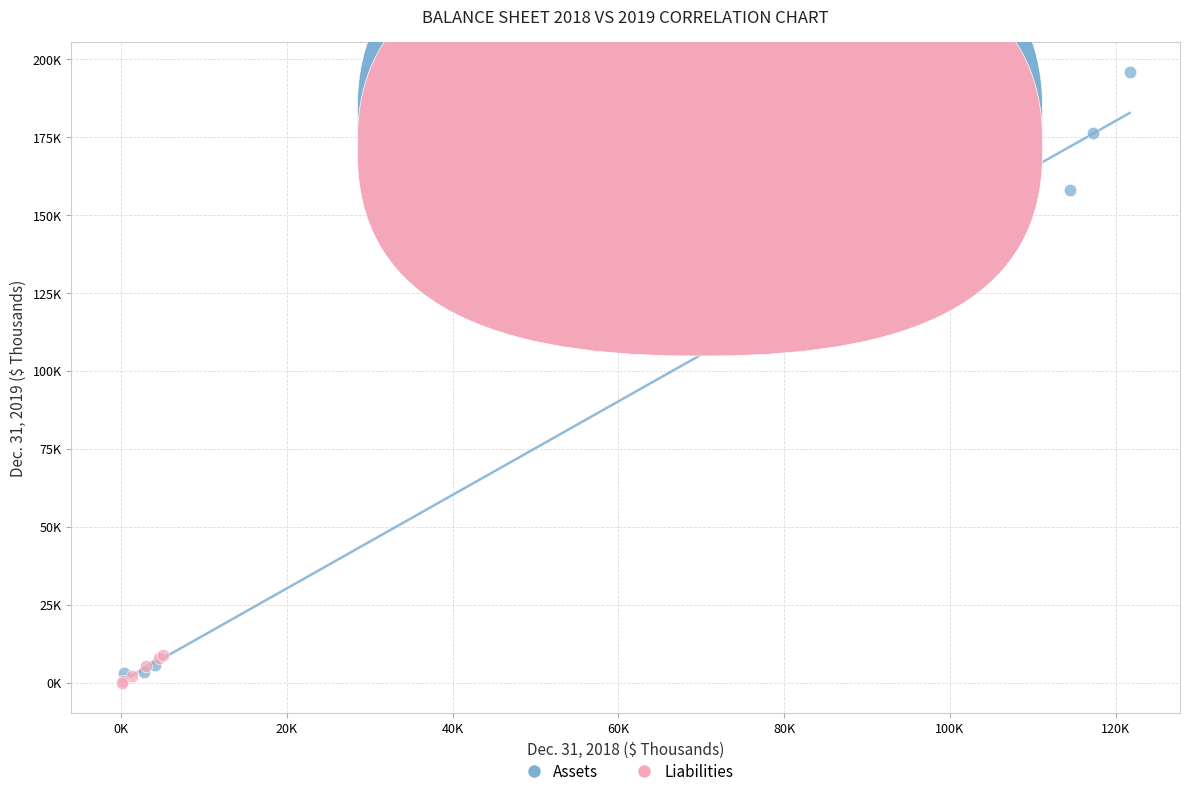

What are all the series names shown in the legend?

Assets, Liabilities